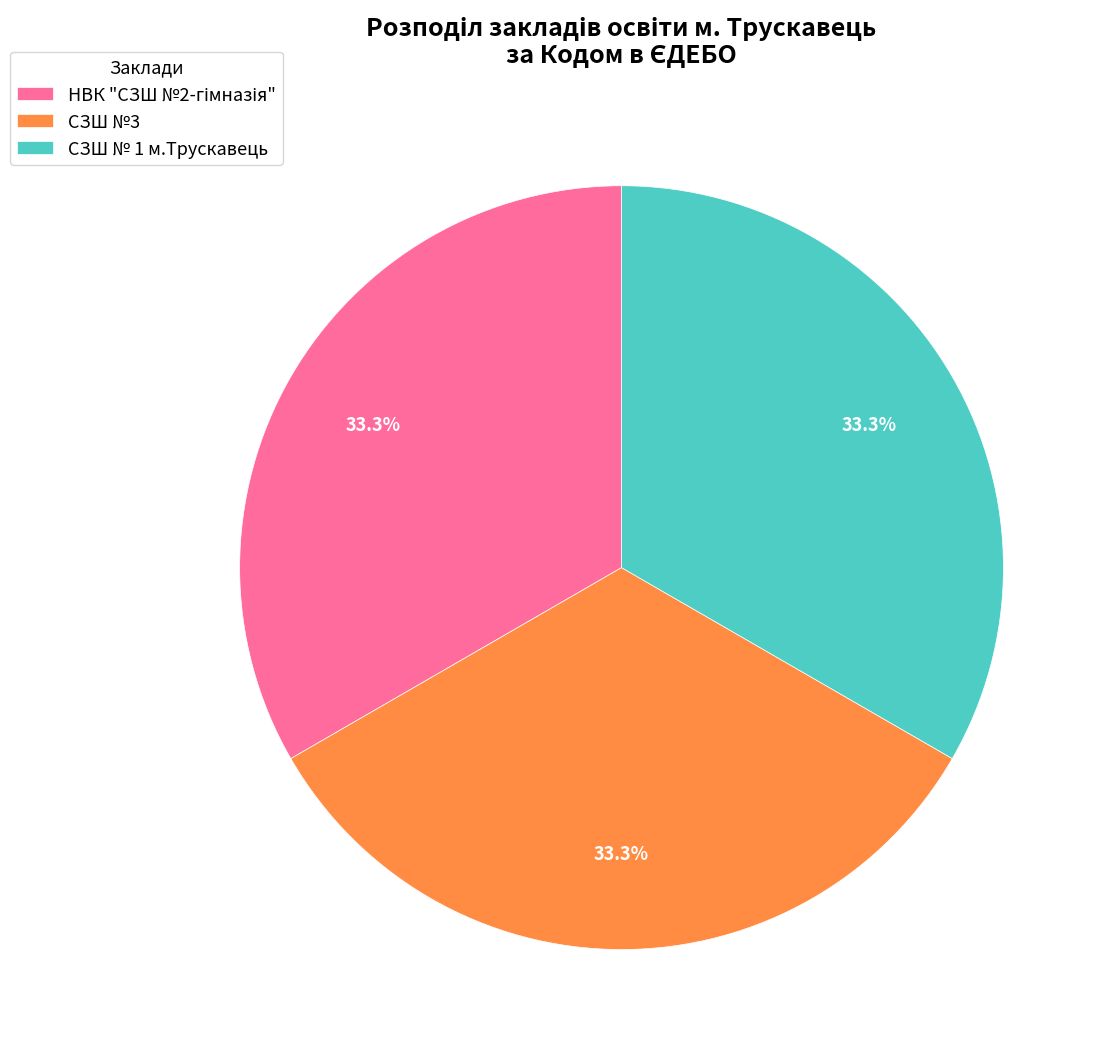

Is there any slice that represents more than half of the pie?

No